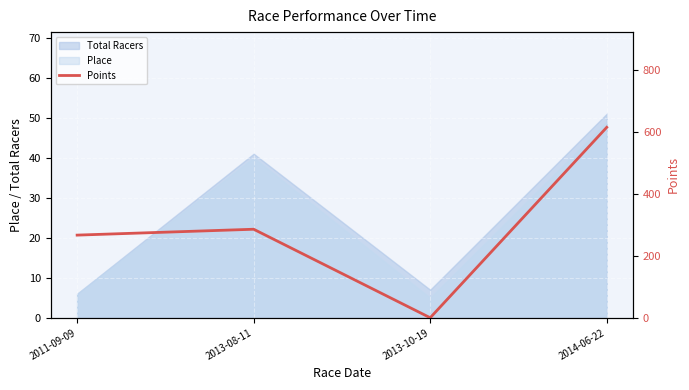

Is it true that the value at 2013-10-19 is -334.4?

False